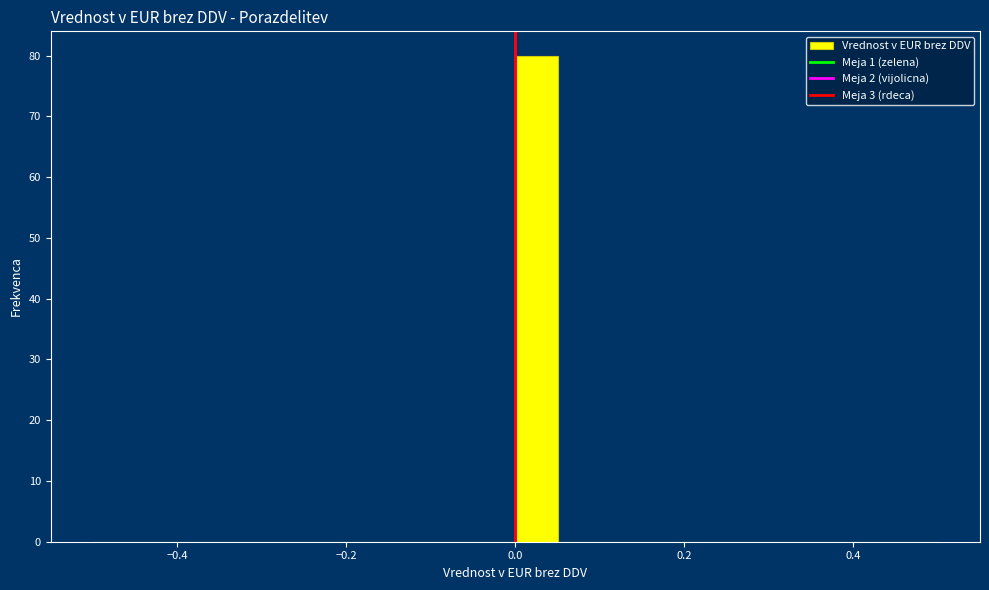

Read against the x-axis, roughly where is the centre of the tallest bar?

0.02